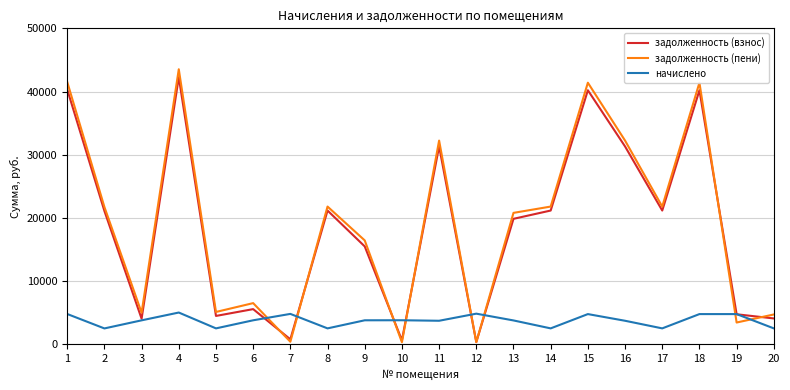

Which series has the largest range (max minus min)?

задолженность (пени)